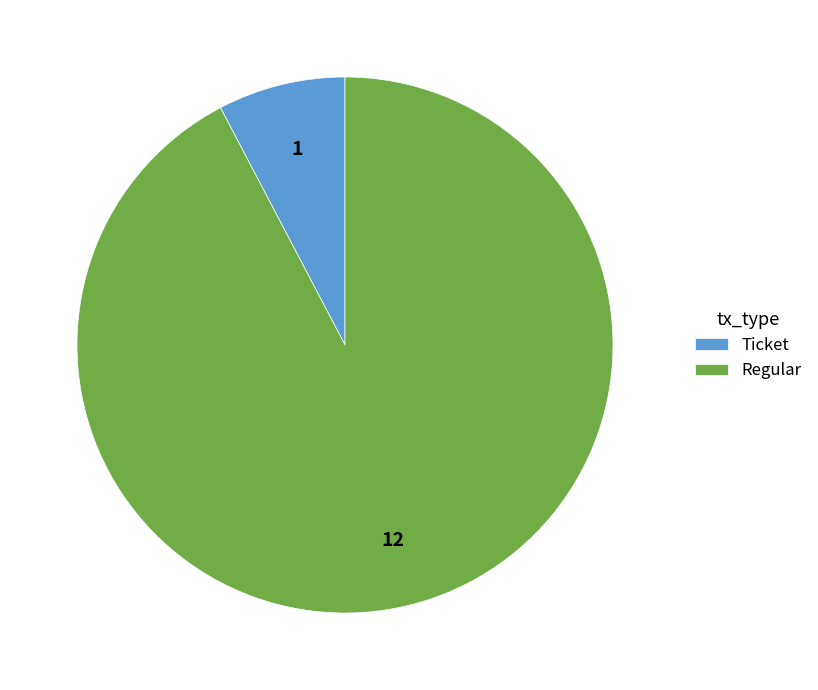

Rank the categories by value from highest to lowest.

Regular, Ticket